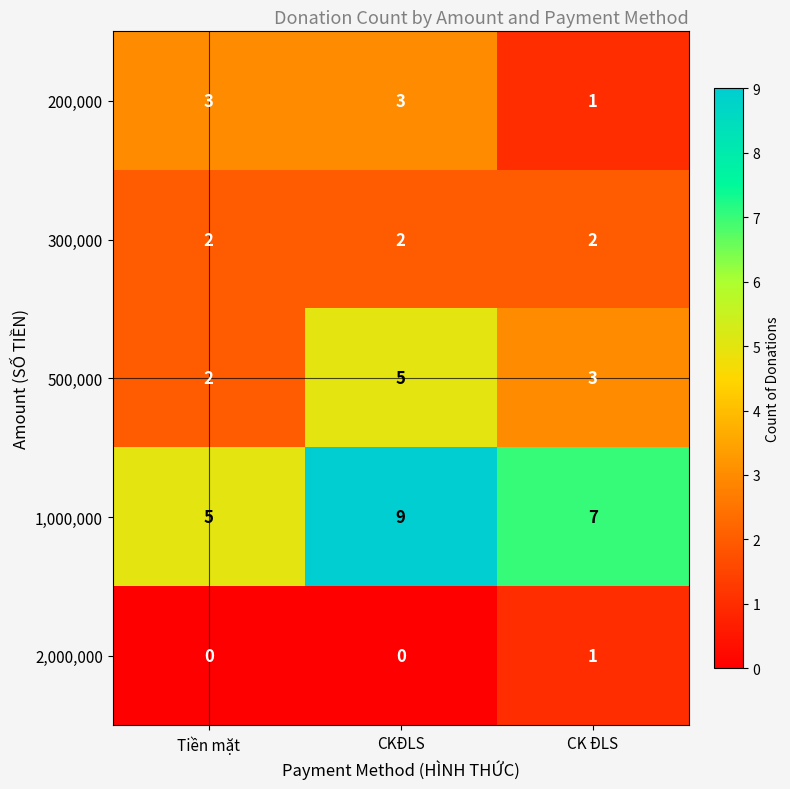

Which series changed the most between Tiền mặt and CKĐLS?

1,000,000